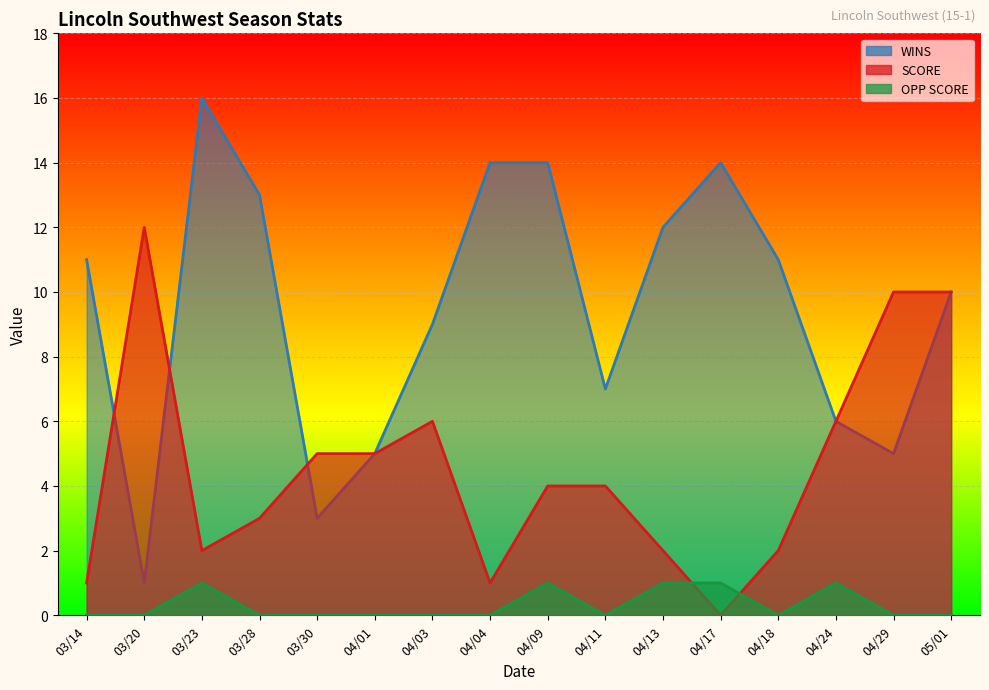

True or false: WINS has more than 0 points higher than both neighbors.

True